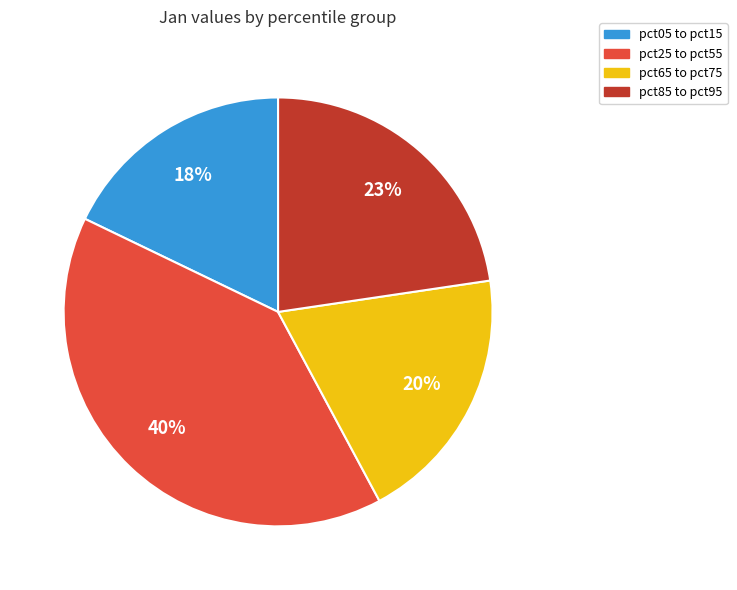

To the nearest percent, what portion does pct85 to pct95 represent?

23%